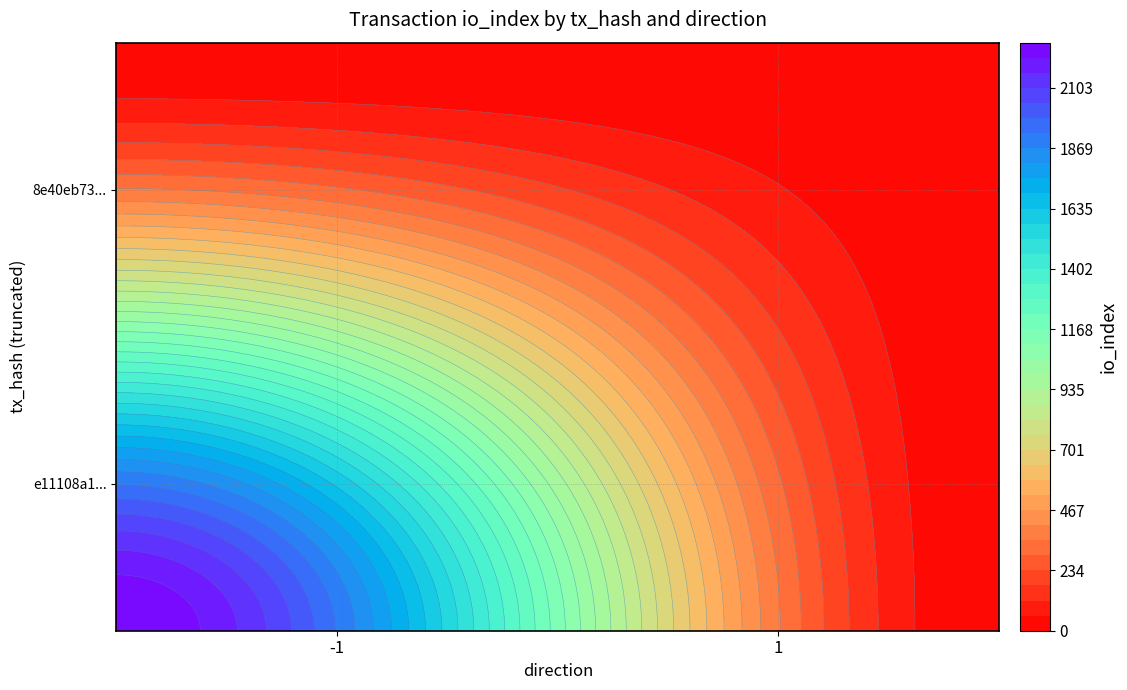

Reading left to right, extract all data points from this chart.

e11108a136ca60ba03ab8b23b2038df77945521: direction=-1	io_index=2278
8e40eb73cef220f042b6963d5cc921d716b2029: direction=1	io_index=9